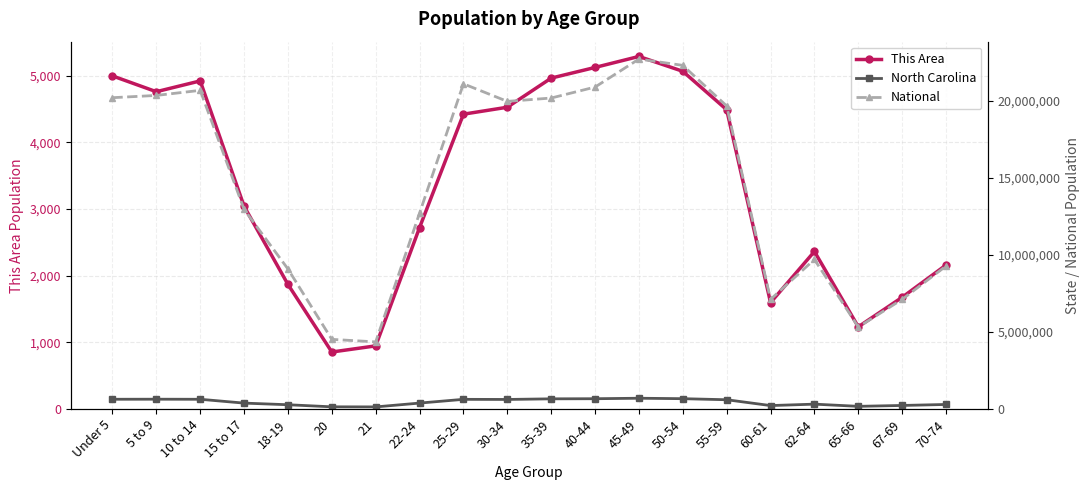

Where does the National series first go above 19664805?

Under 5